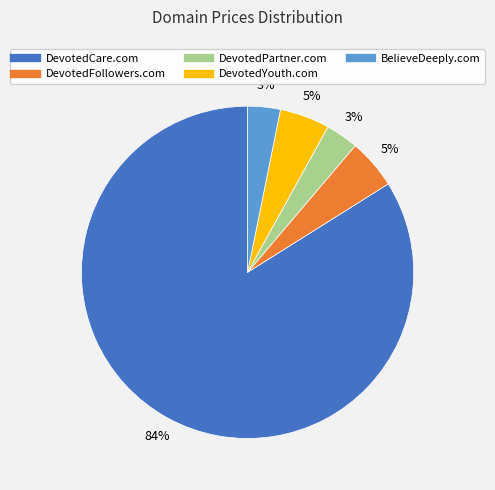

What percentage is the DevotedYouth.com slice, to the nearest percent?

5%